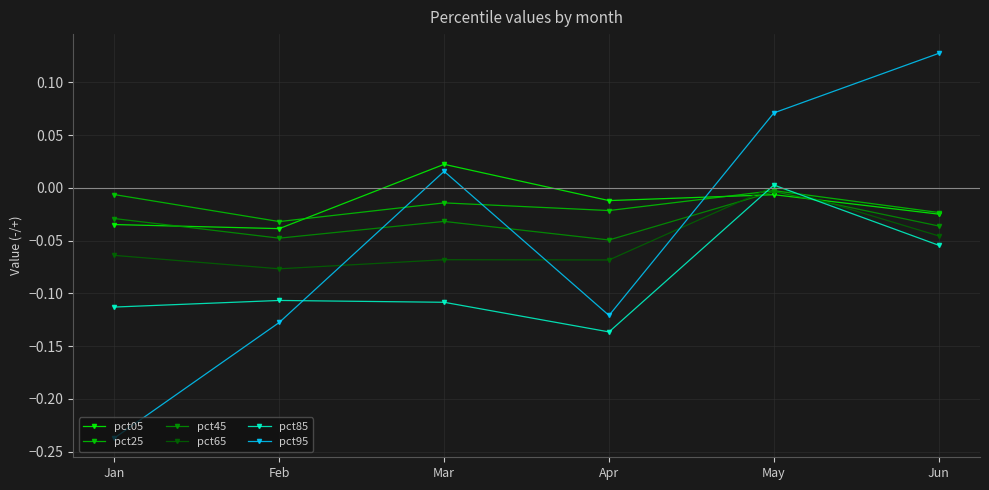

Is it true that pct45 equals -0.1 at Apr?

False